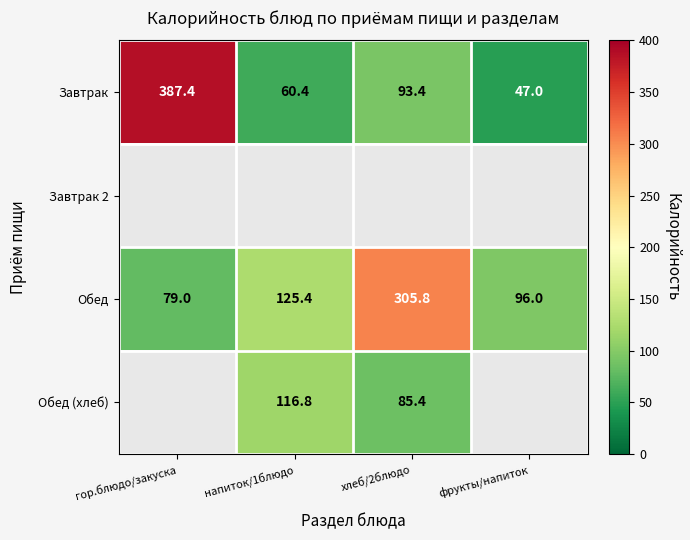

What is the sum of all Завтрак values?

588.2